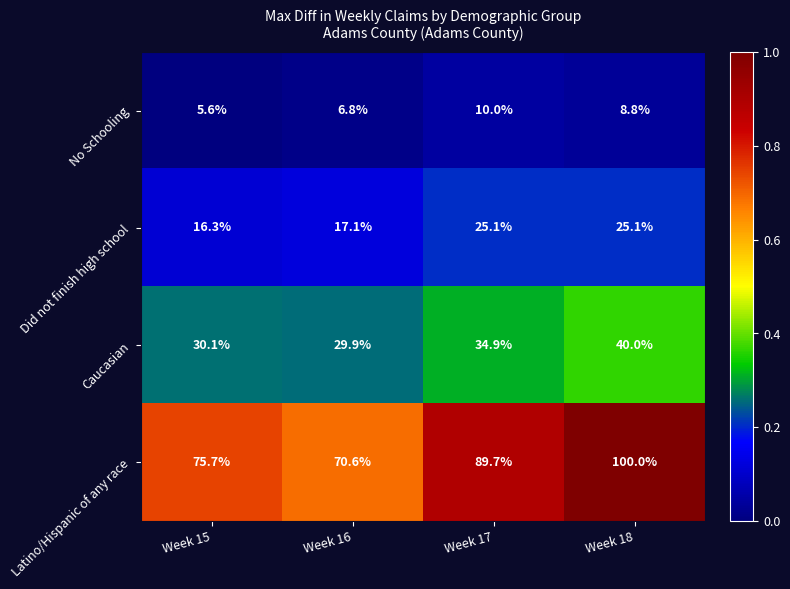

At which label is Did not finish high school closest to 20?

Week 16